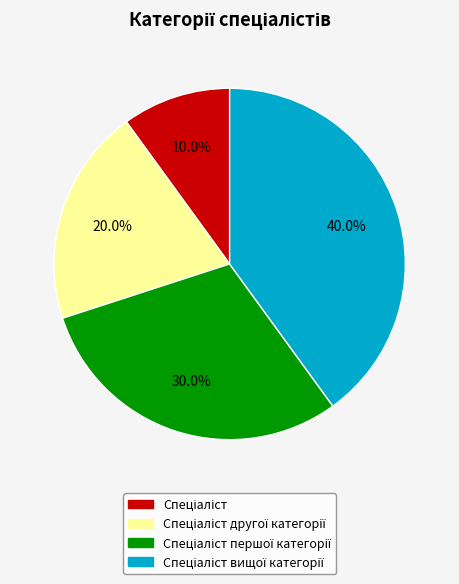

Is there any slice that represents more than half of the pie?

No